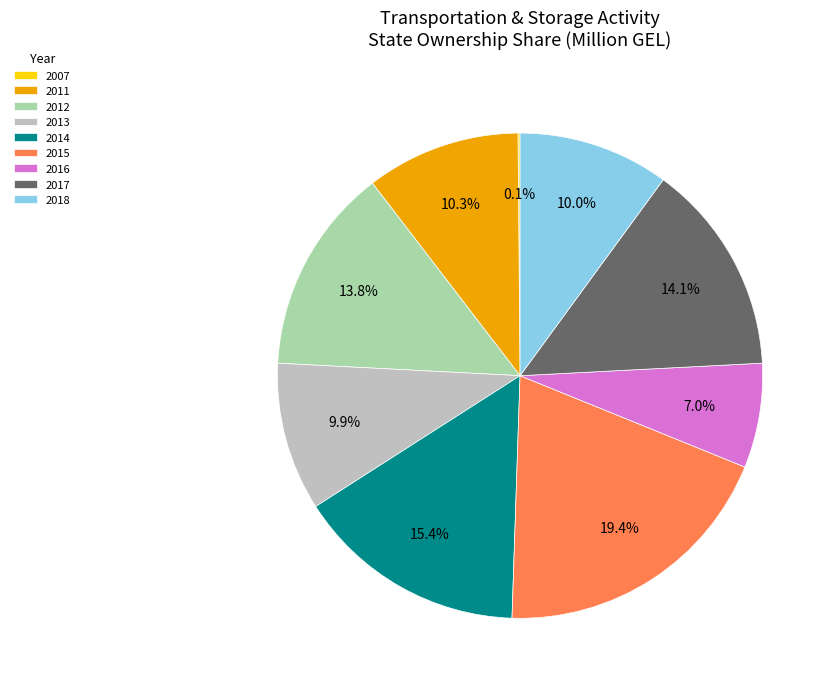

Is the sum of 2018 and 2016 greater than half?

No